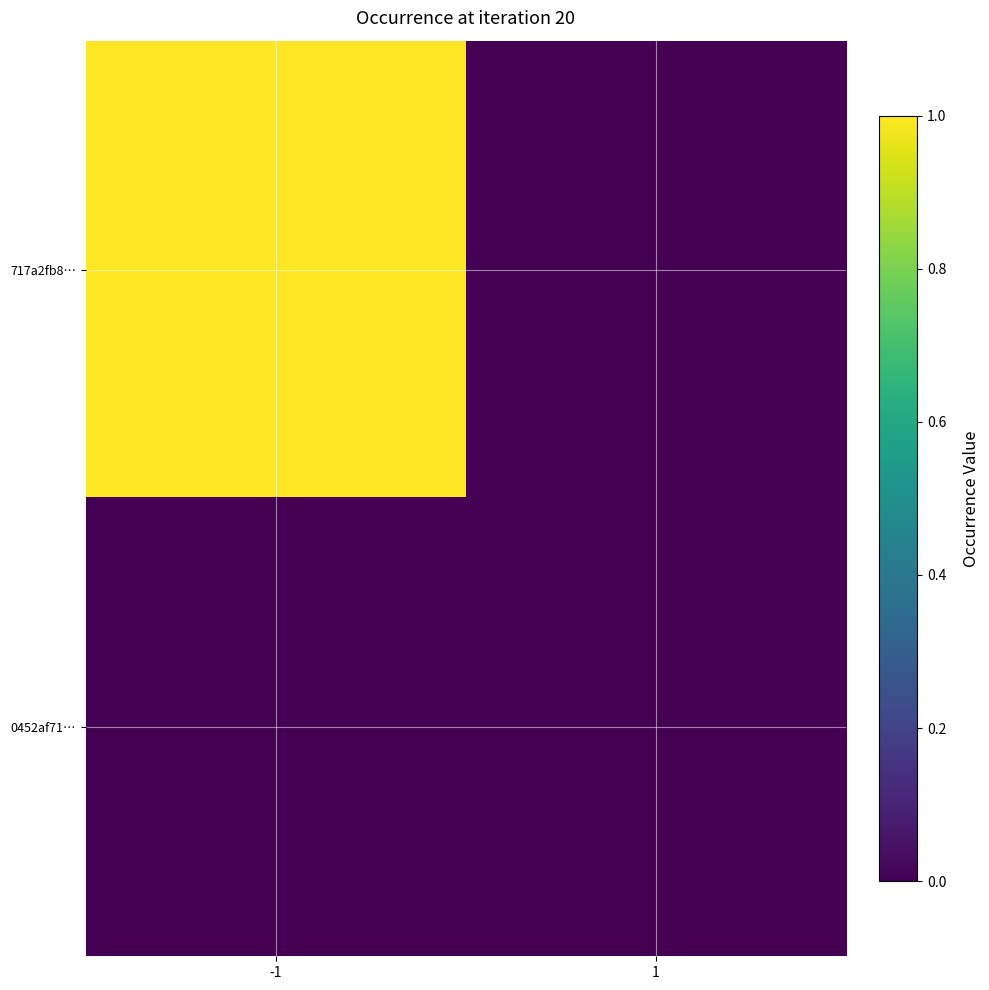

How many data points does each series have?

2